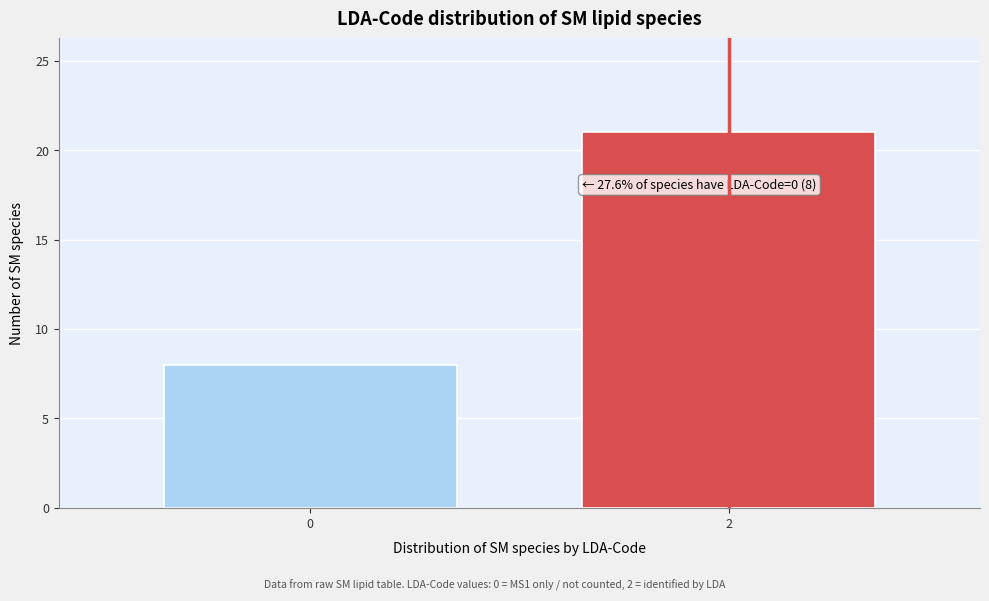

Reading left to right, transcribe all the data shown in this chart.

0=8	2=21